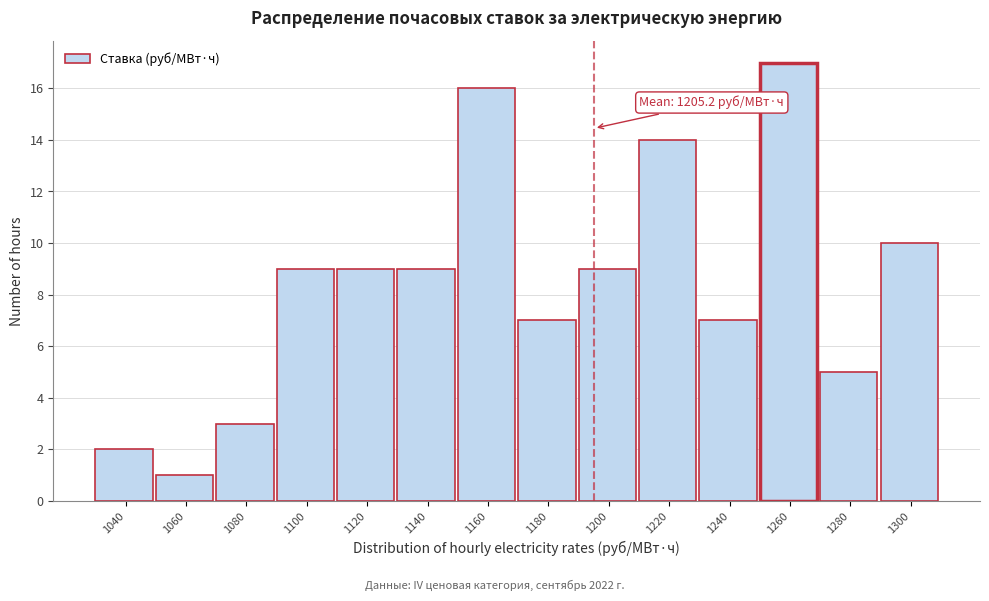

Reading left to right, extract all data points from this chart.

1040=2	1060=1	1080=3	1100=9	1120=9	1140=9	1160=16	1180=7	1200=9	1220=14	1240=7	1260=17	1280=5	1300=10